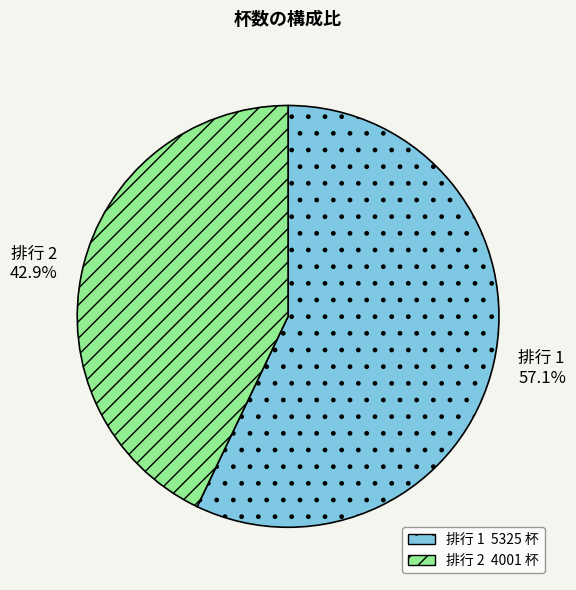

Is there any slice that represents more than half of the pie?

Yes